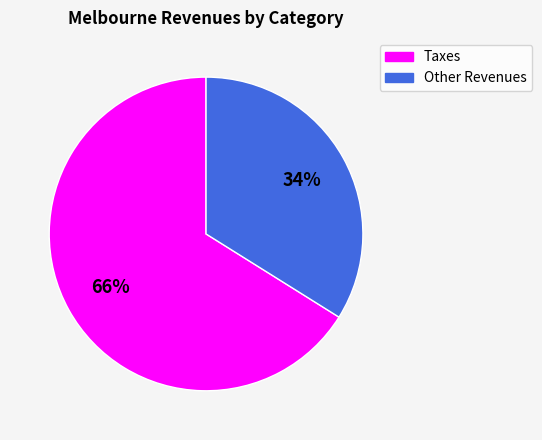

Is there any slice that represents more than half of the pie?

Yes